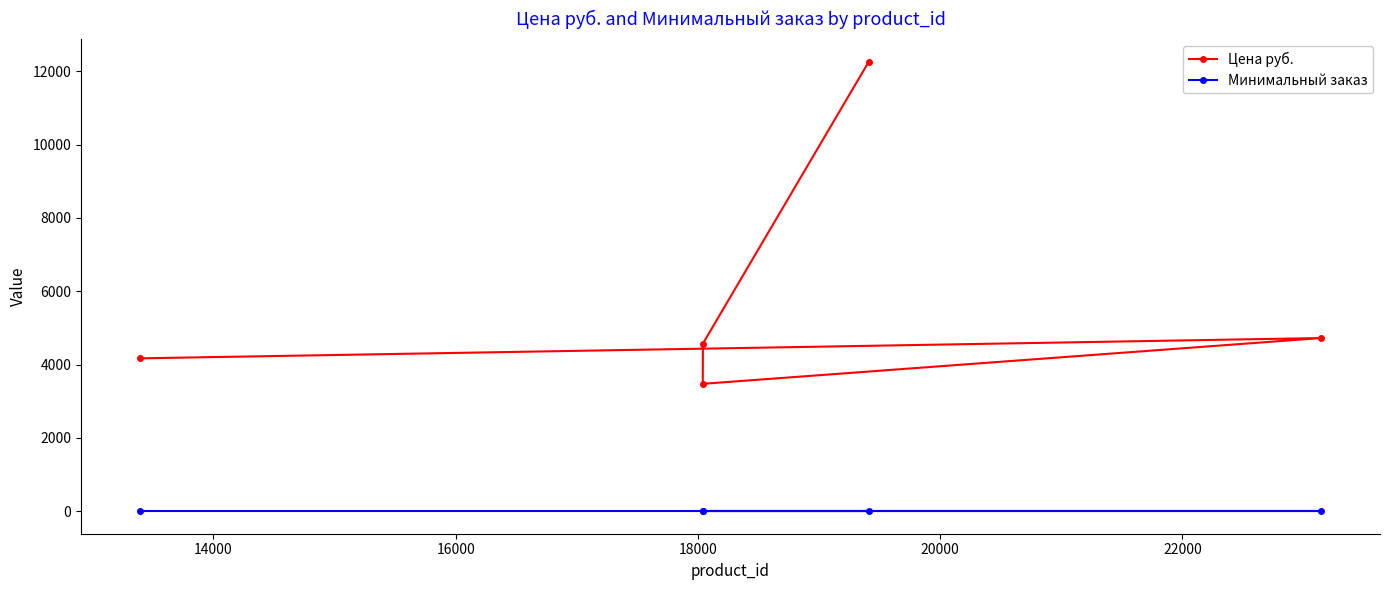

Which series has the largest range (max minus min)?

Цена руб.